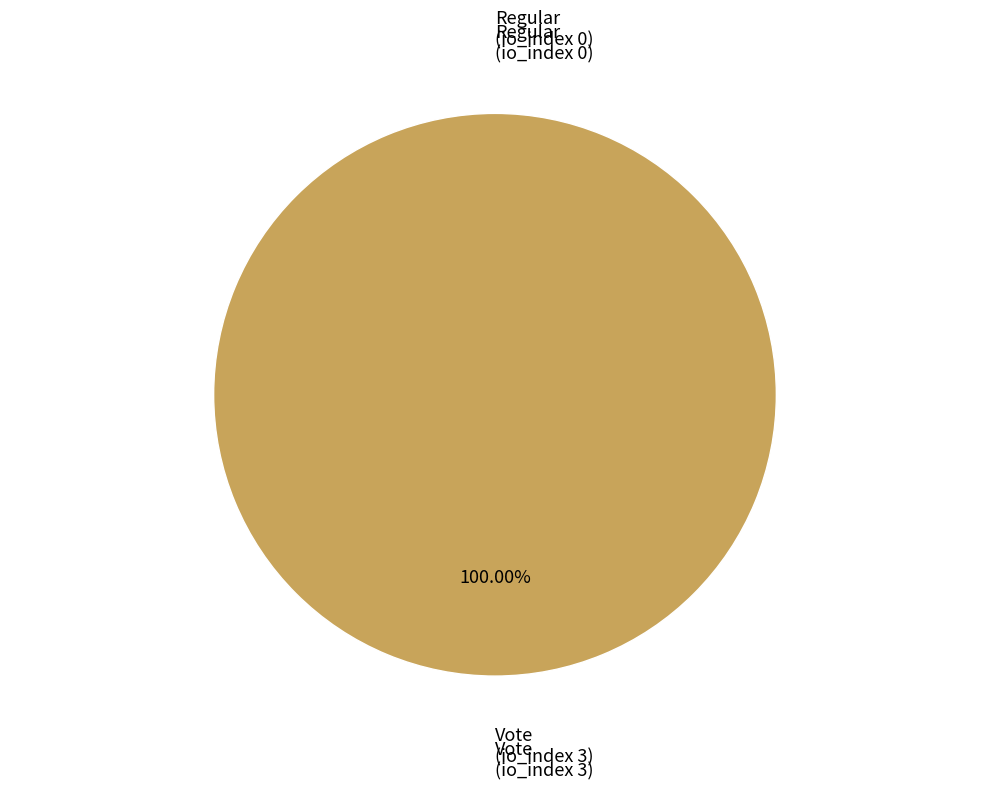

What is the change in value from Regular (tx 0) to Vote (tx 3)?

+3